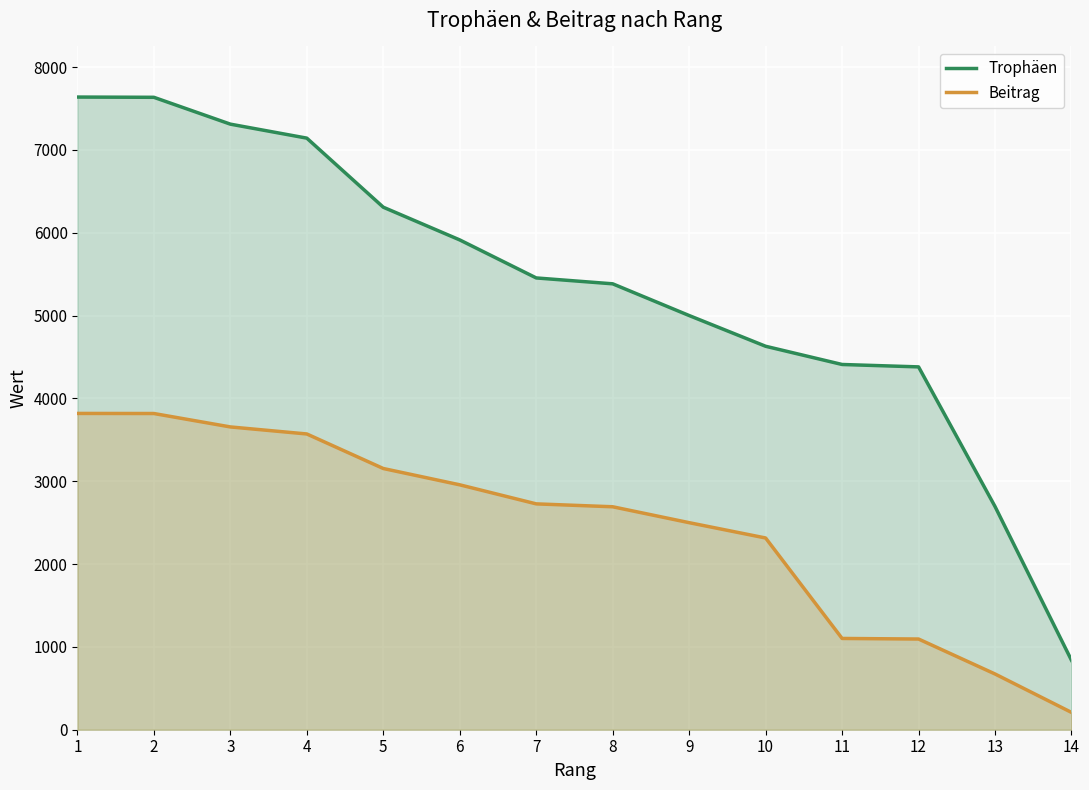

Which series has the largest total across all categories?

Trophäen